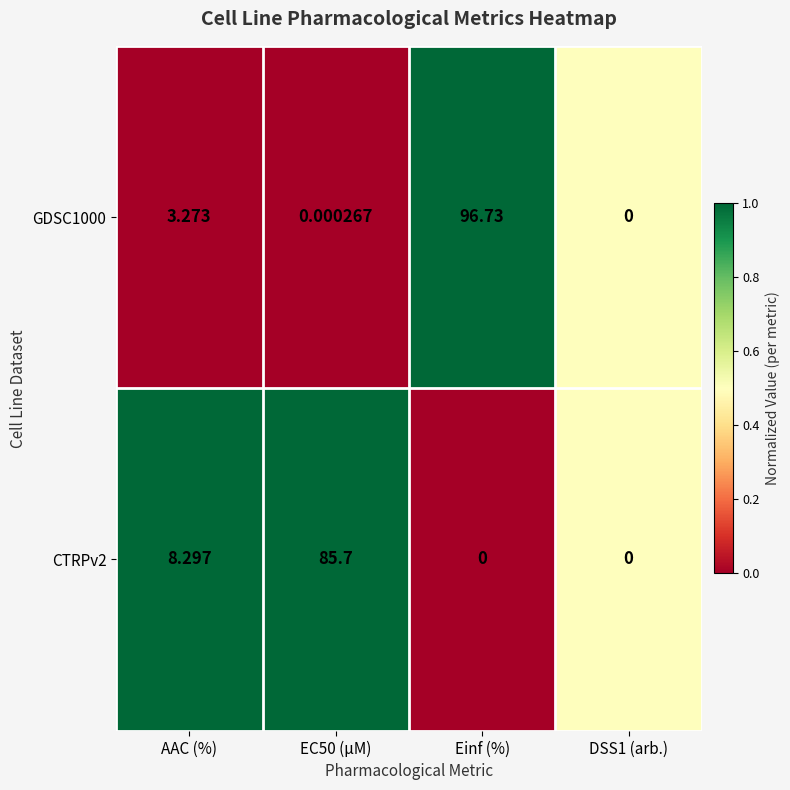

At which category is the sum across all series the highest?

Einf (%)